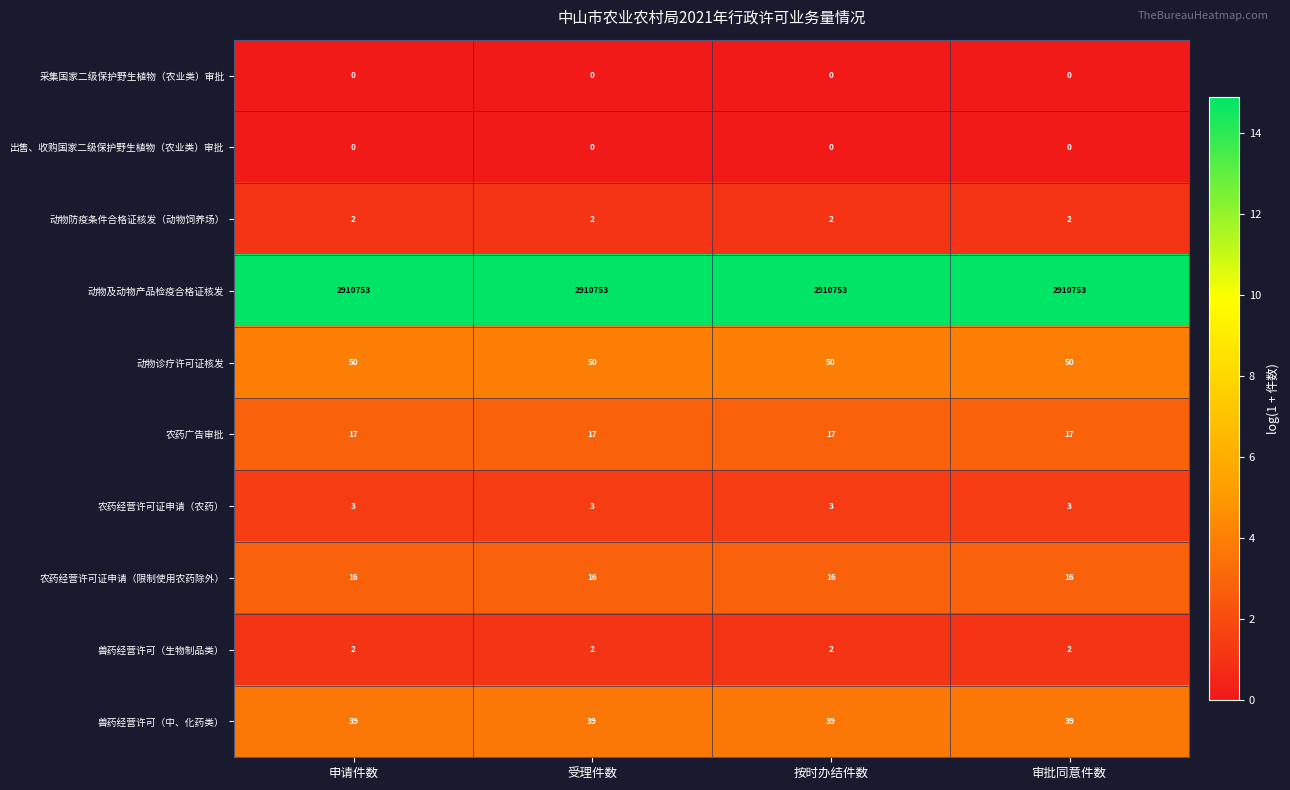

True or false: 动物防疫条件合格证核发（动物饲养场） has a value of 2 at 按时办结件数.

True